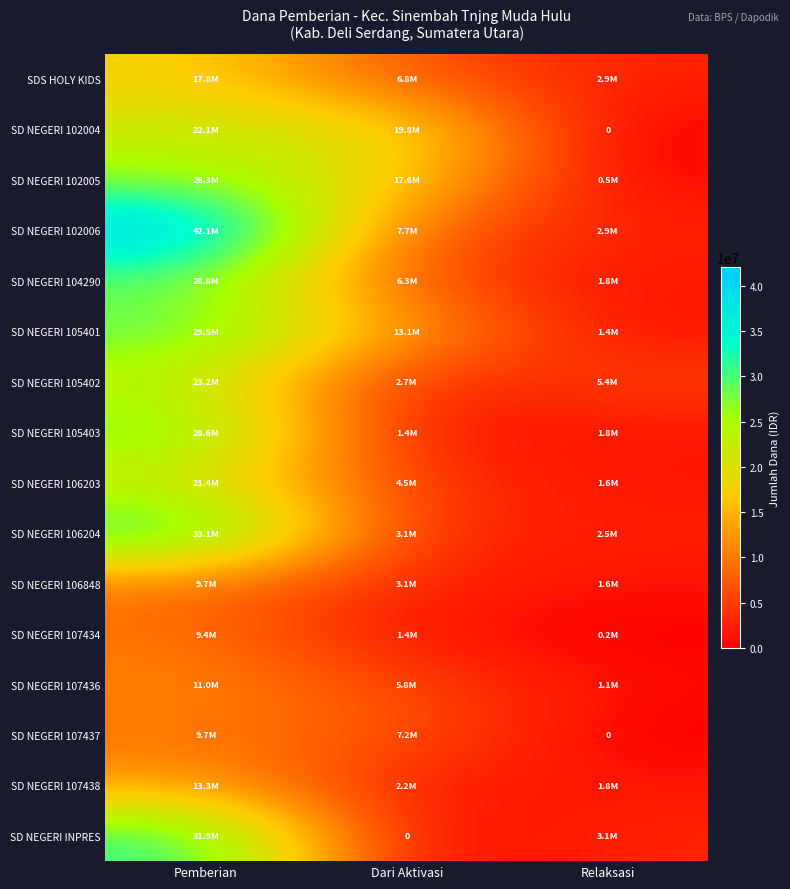

What is the maximum value for SD NEGERI 106203?

21375000